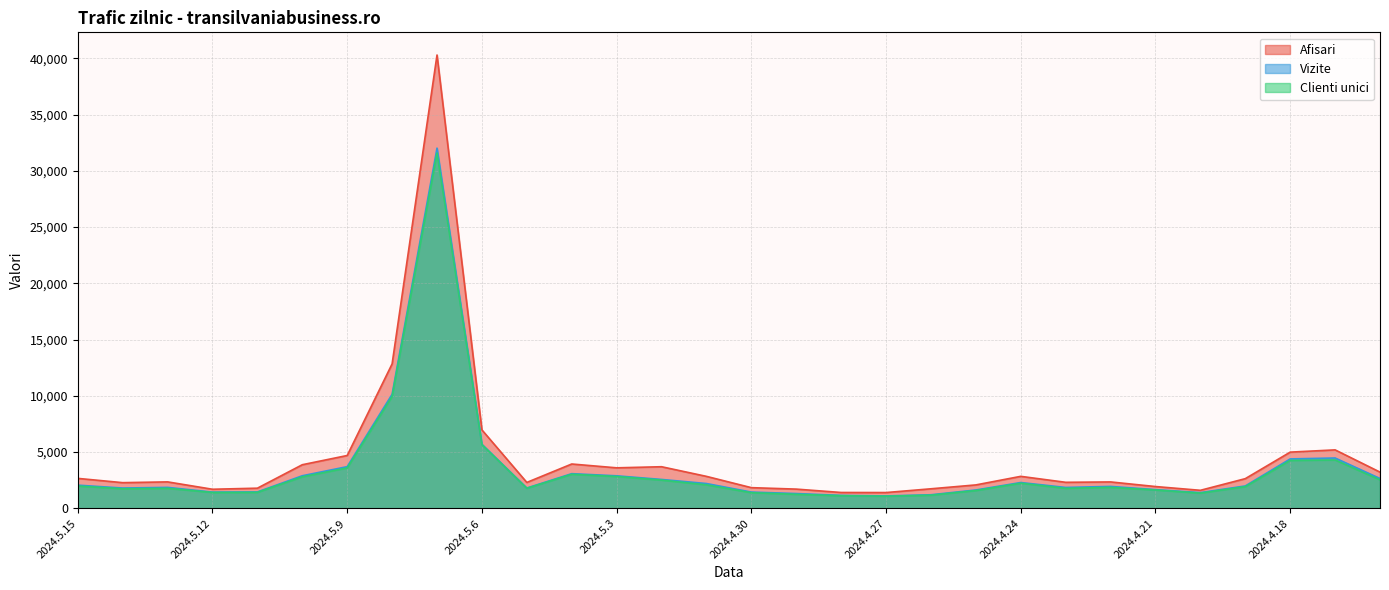

What is the difference between the maximum and minimum values in the Clienti unici series?

30499